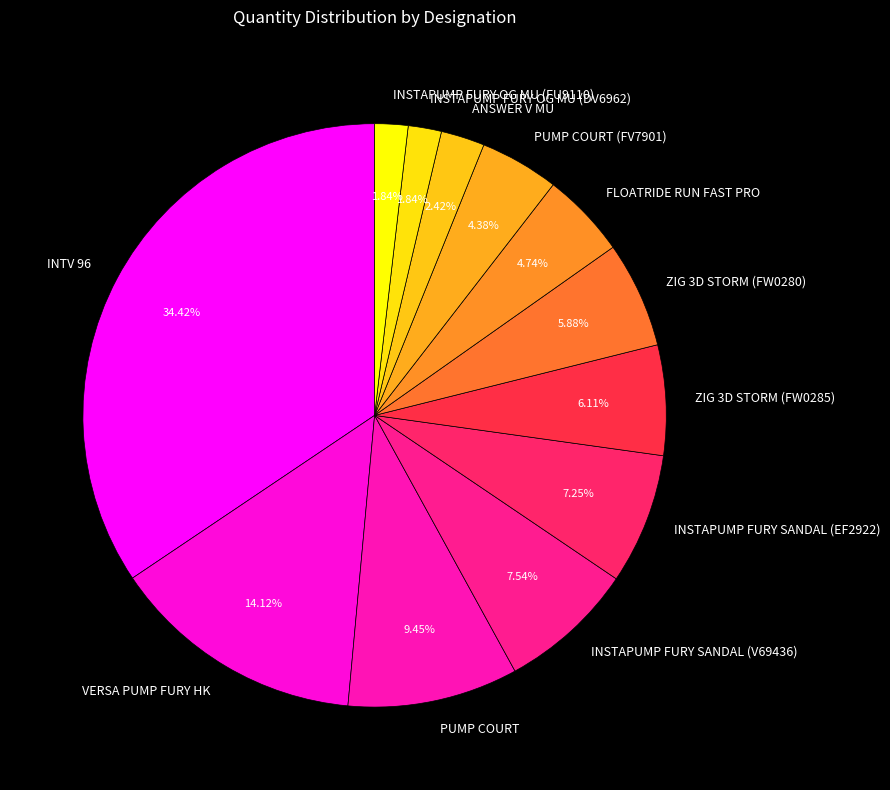

What percentage is NOT represented by PUMP COURT (FV7901)?

95.6%